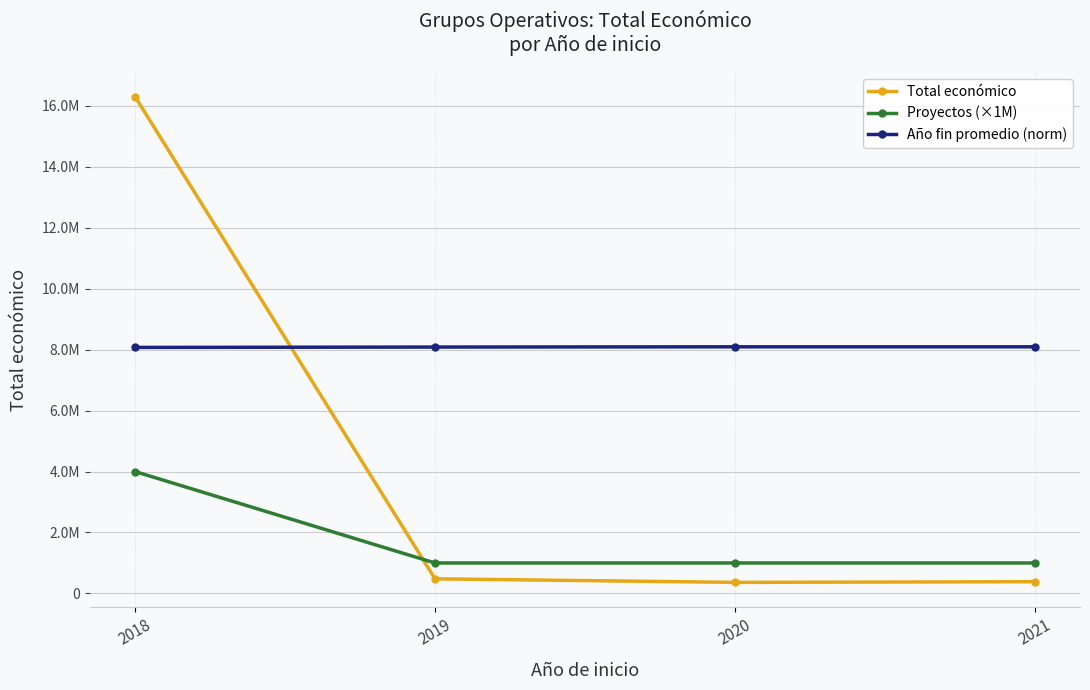

What are all the series names shown in the legend?

Total económico, Proyectos (×1M), Año fin promedio (norm)